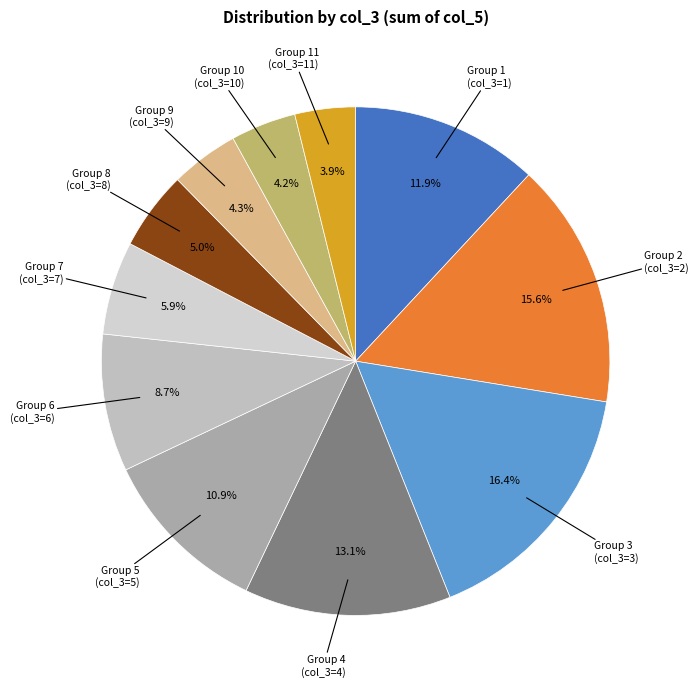

Is there a majority slice in this chart?

No